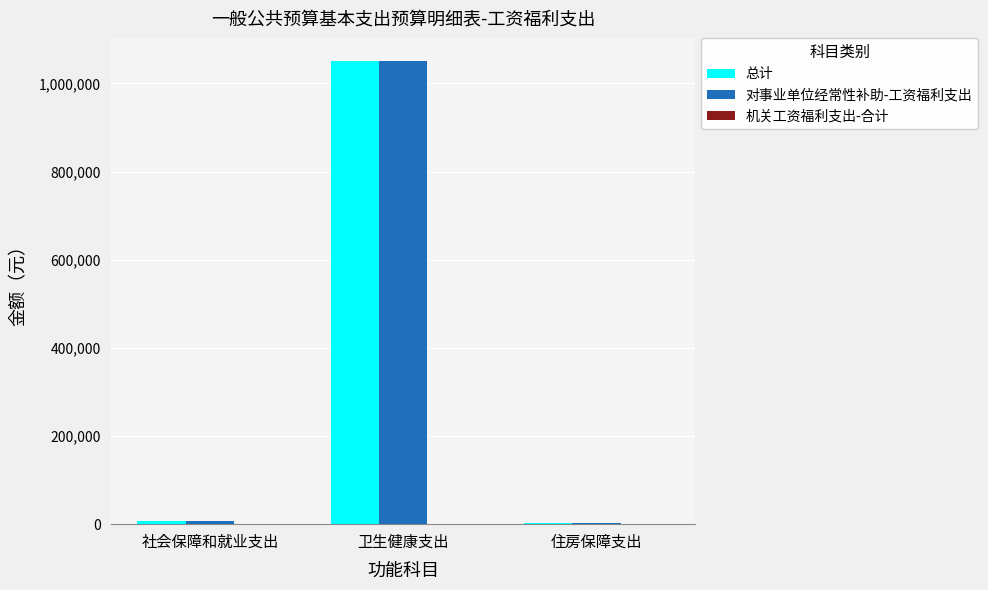

What is the average value of the 总计 series?

353828.4